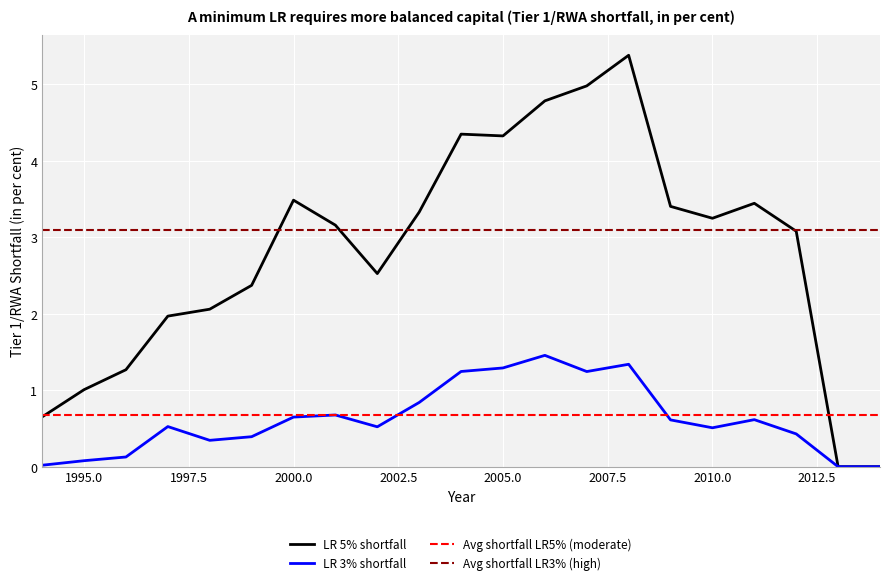

Which series has the largest total across all categories?

Avg shortfall LR3% (high)